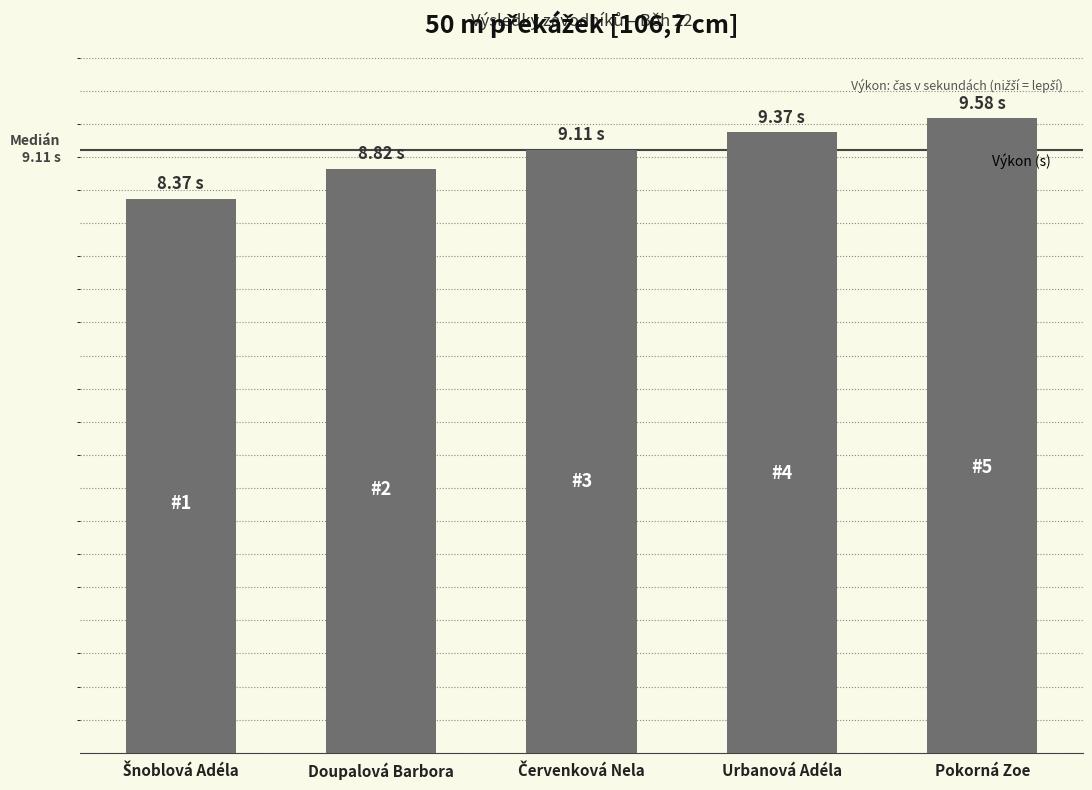

What is the smallest value displayed?

8.4